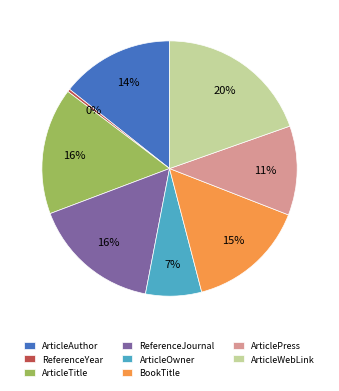

Is ArticleTitle the majority of the pie?

No